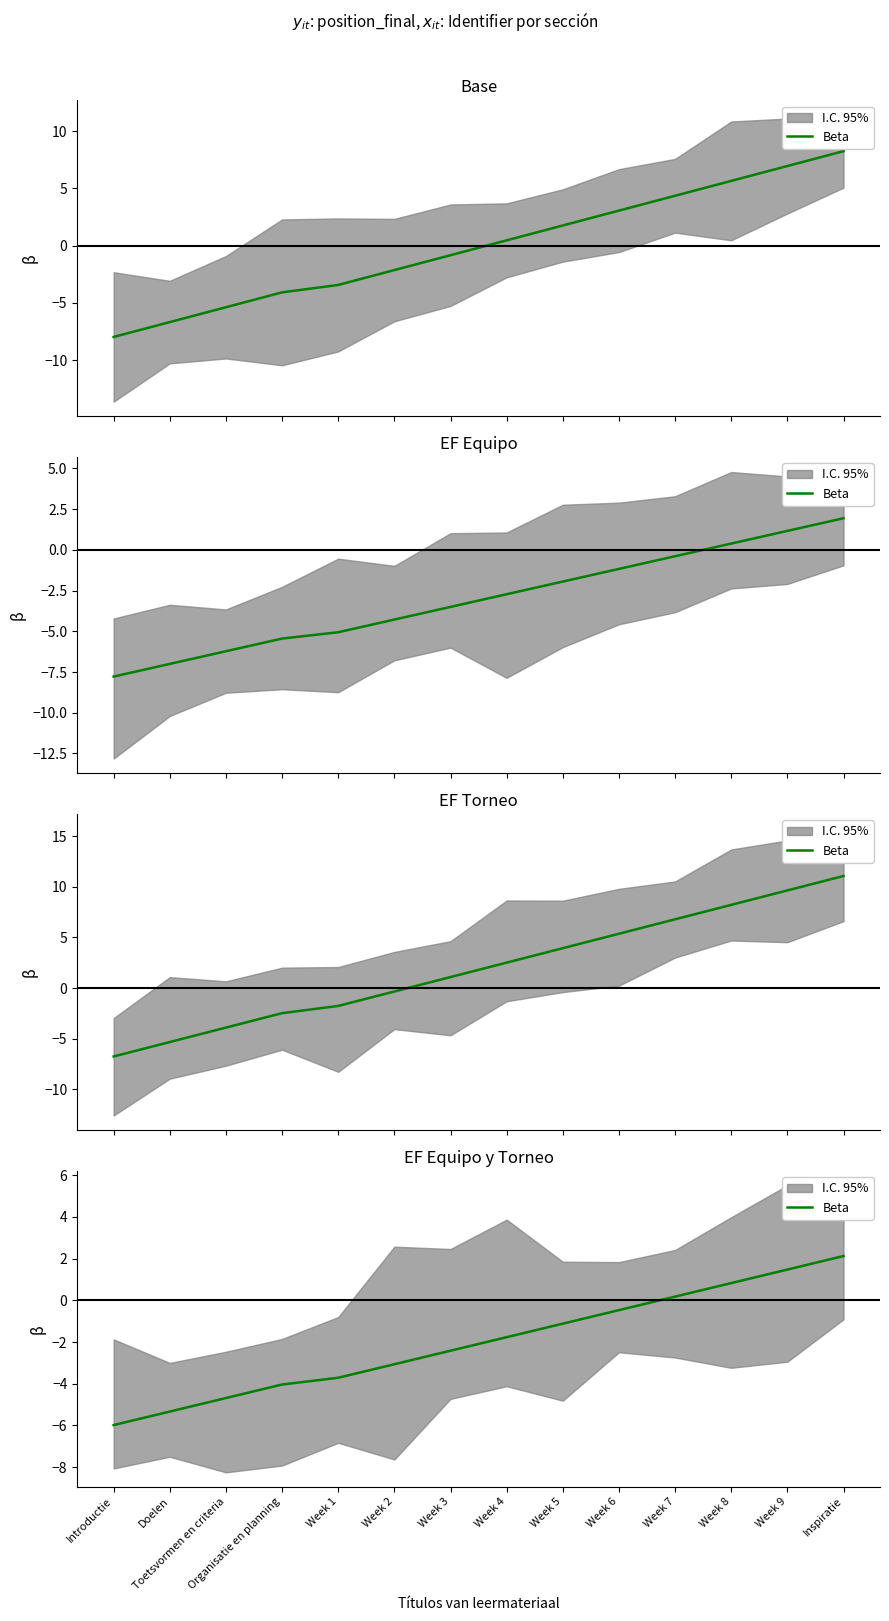

What is the label of the 9th point from the left?

Week 5